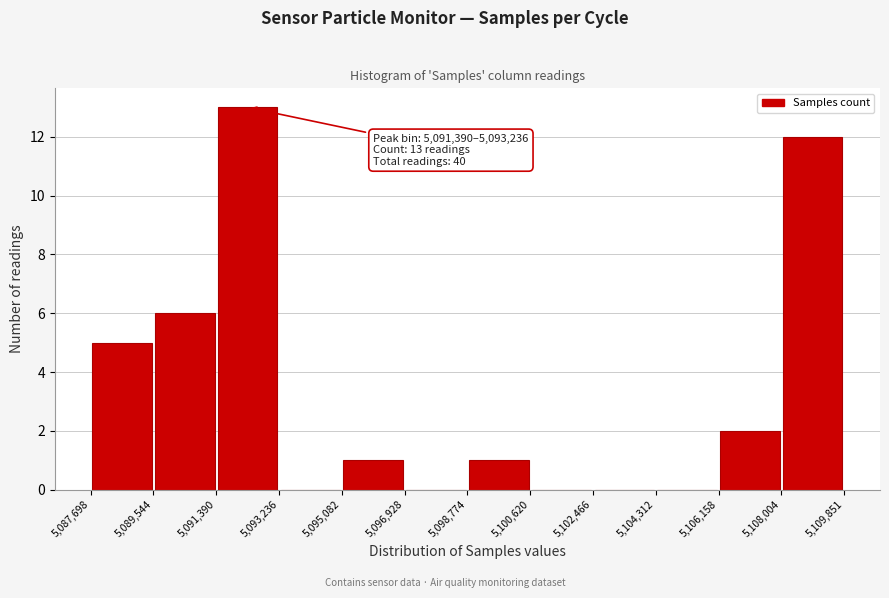

Over which range of the x-axis is the bar tallest?

5,091,390 to 5,093,236